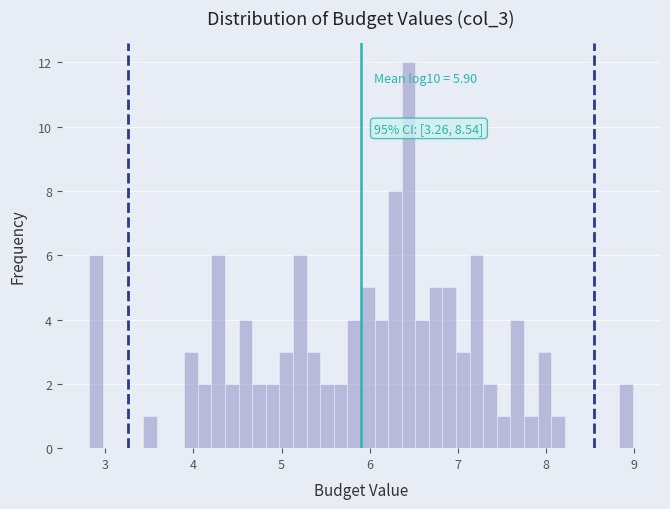

Read against the x-axis, roughly where is the centre of the tallest bar?

6.4